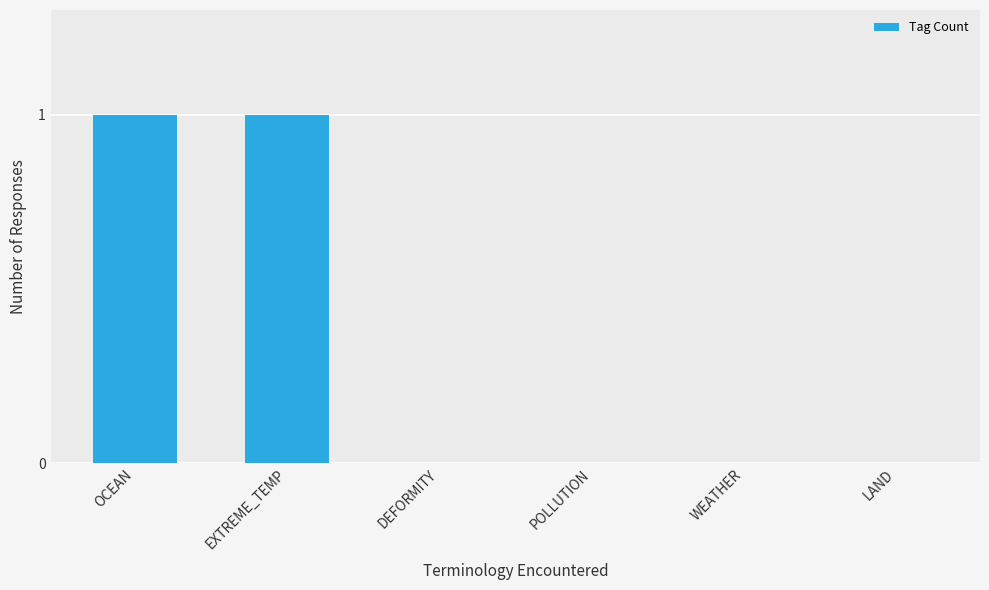

The value at OCEAN is 1. True or false?

True